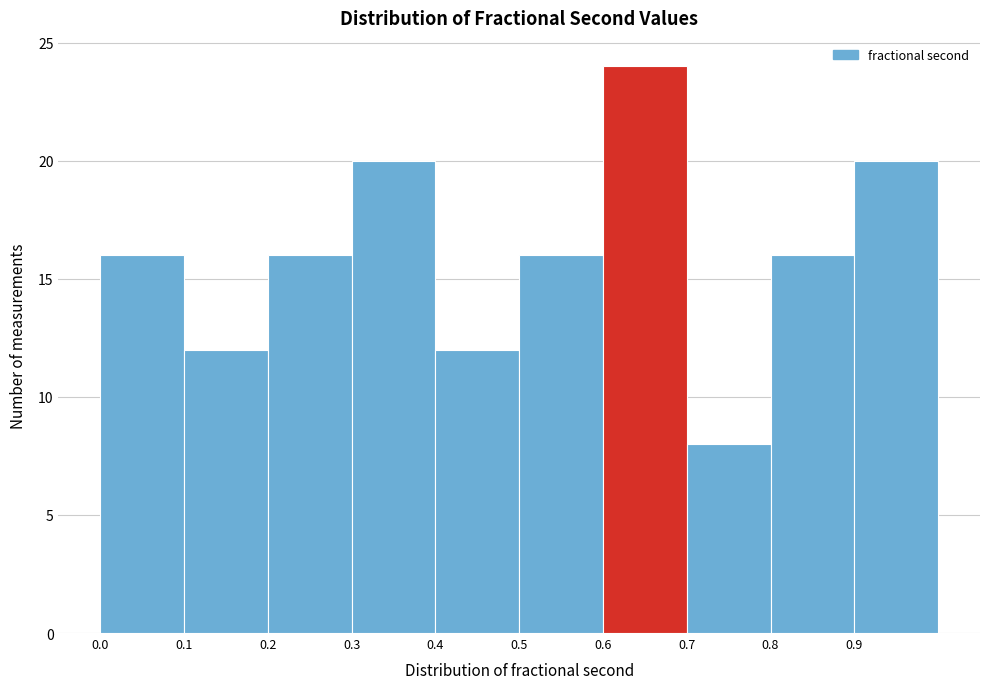

Reading left to right, transcribe this chart: for each bar, give the range it covers on the x-axis and its height. The values are not printed on the chart, so give them approximately, as read against the axis.

0.0 to 0.1: 16
0.1 to 0.2: 12
0.2 to 0.3: 16
0.3 to 0.4: 20
0.4 to 0.5: 12
0.5 to 0.6: 16
0.6 to 0.7: 24
0.7 to 0.8: 8
0.8 to 0.9: 16
0.9 to 1.0: 20